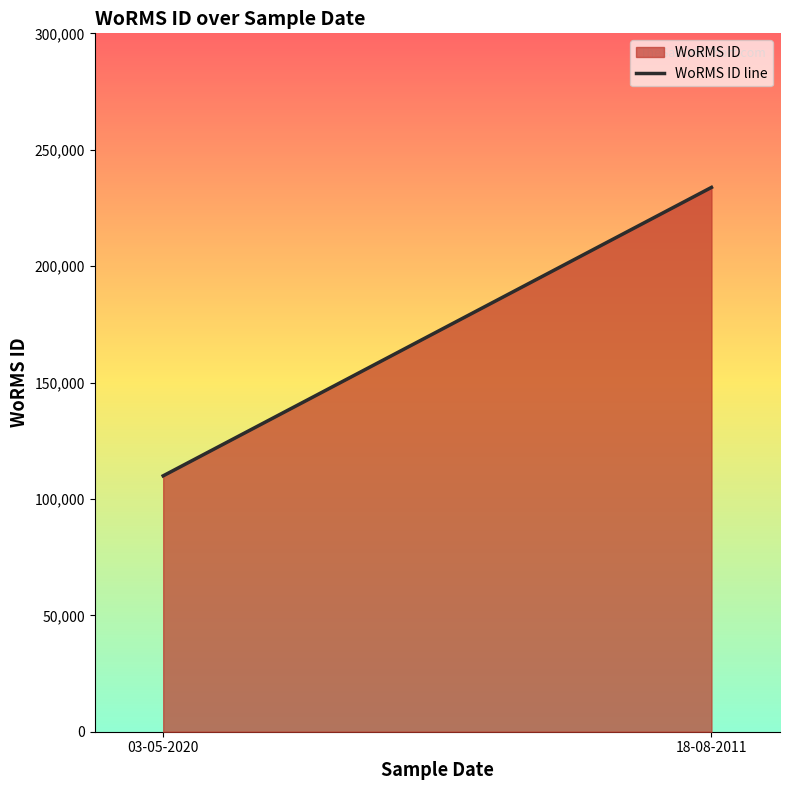

What is the change in value from 03-05-2020 to 18-08-2011?

+123895